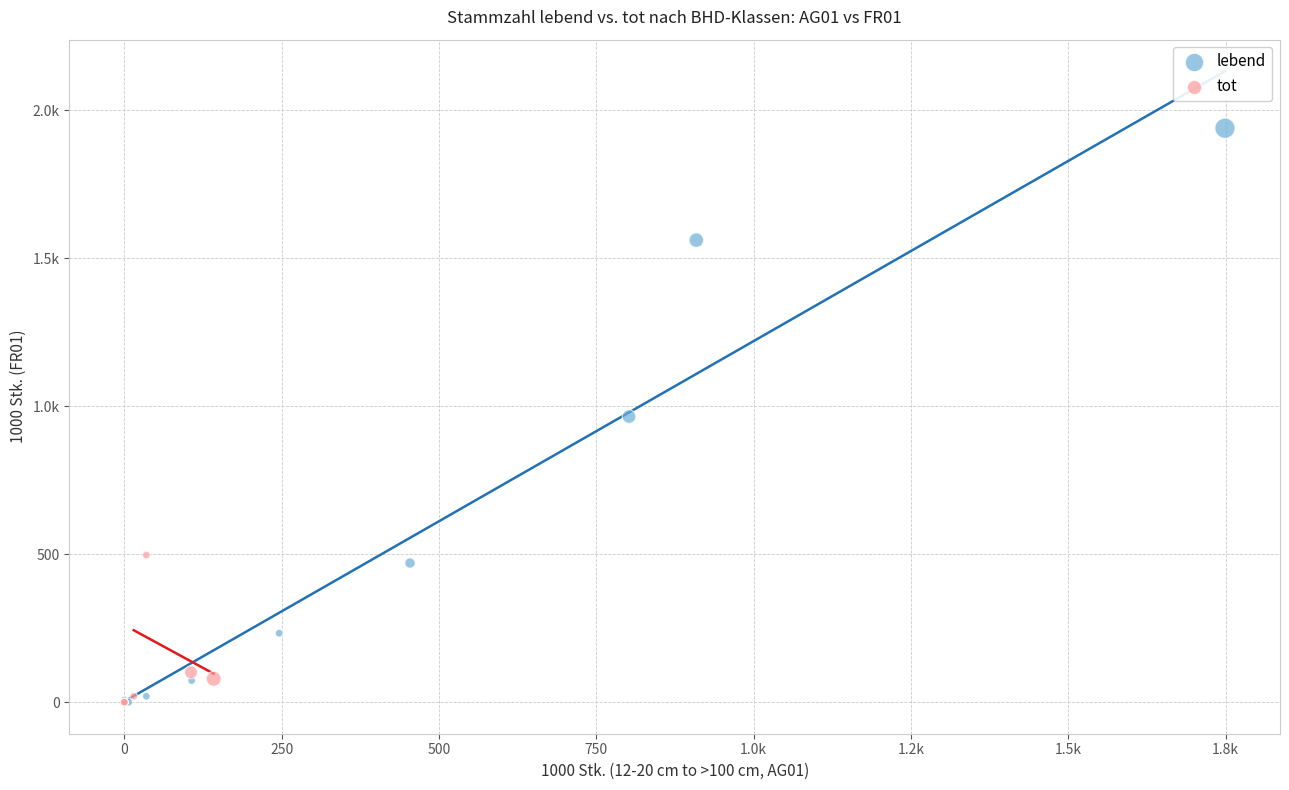

What are all the series names shown in the legend?

lebend, tot